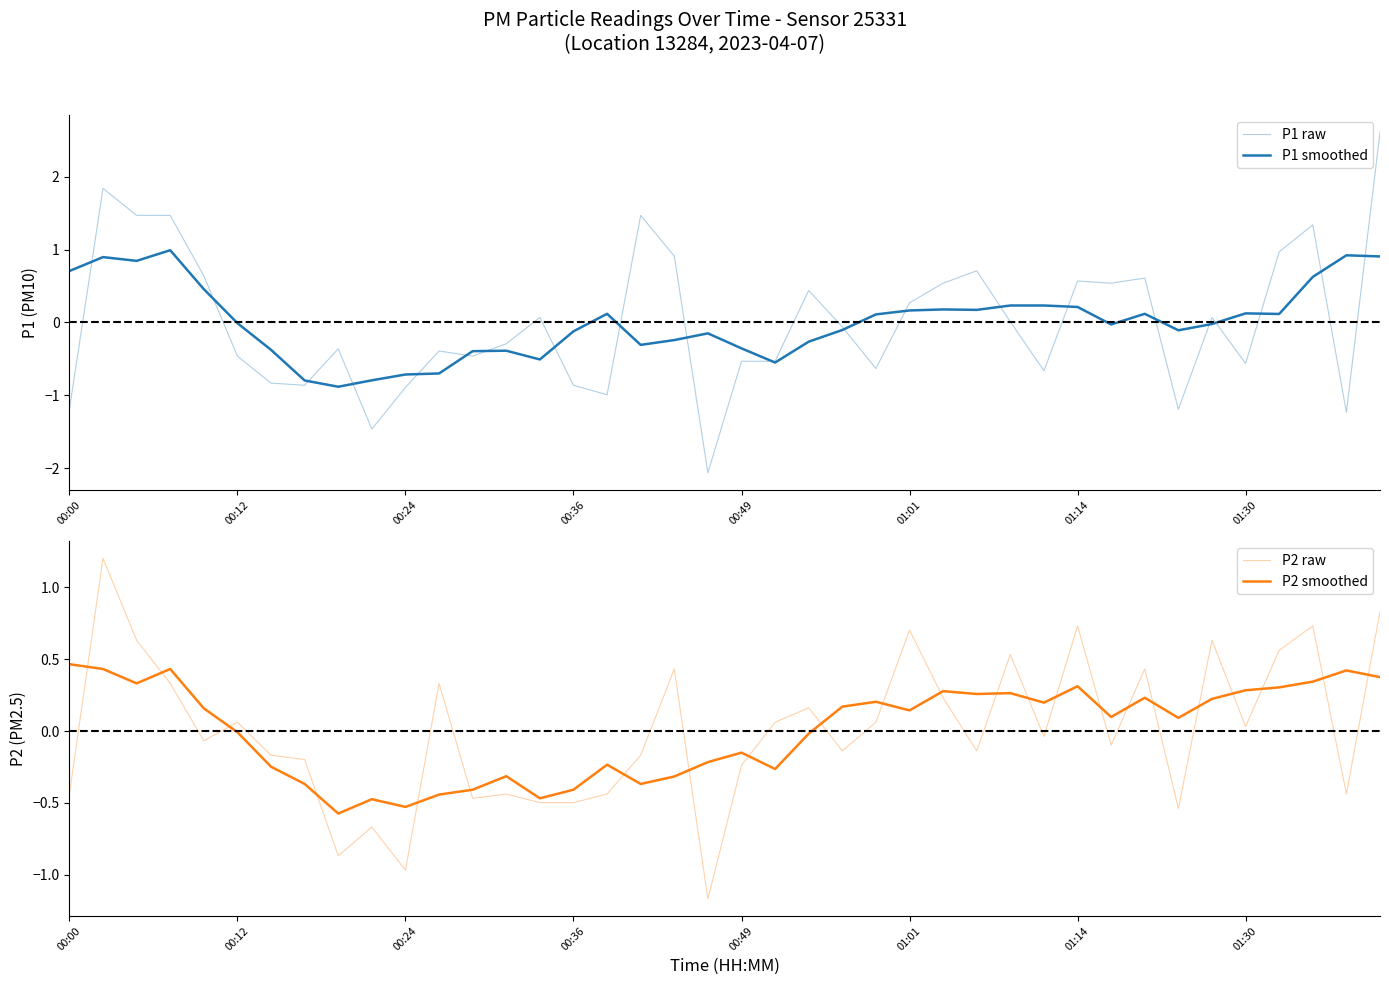

What is the lowest value of the P2 smoothed series?

-0.6